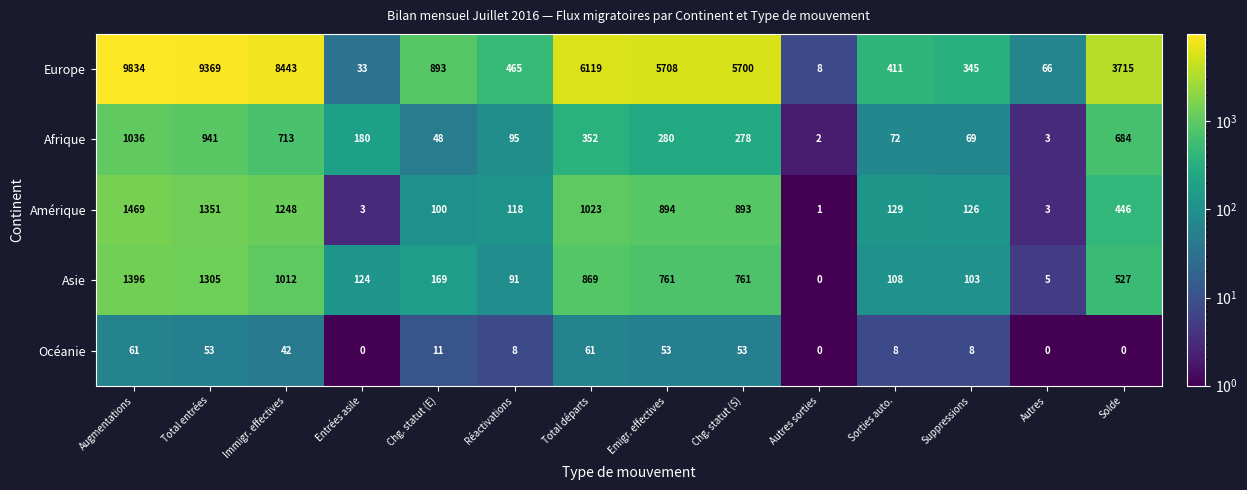

What is the minimum value shown in the chart?

0